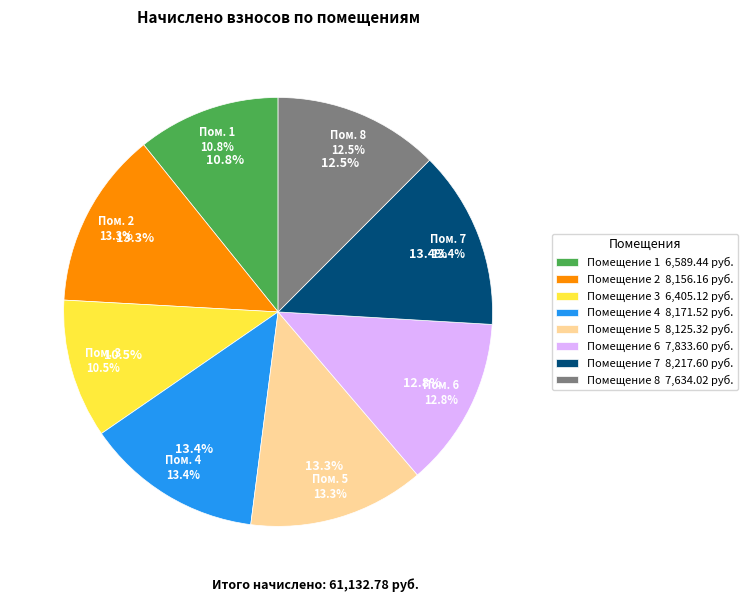

Does any single category account for the majority?

No